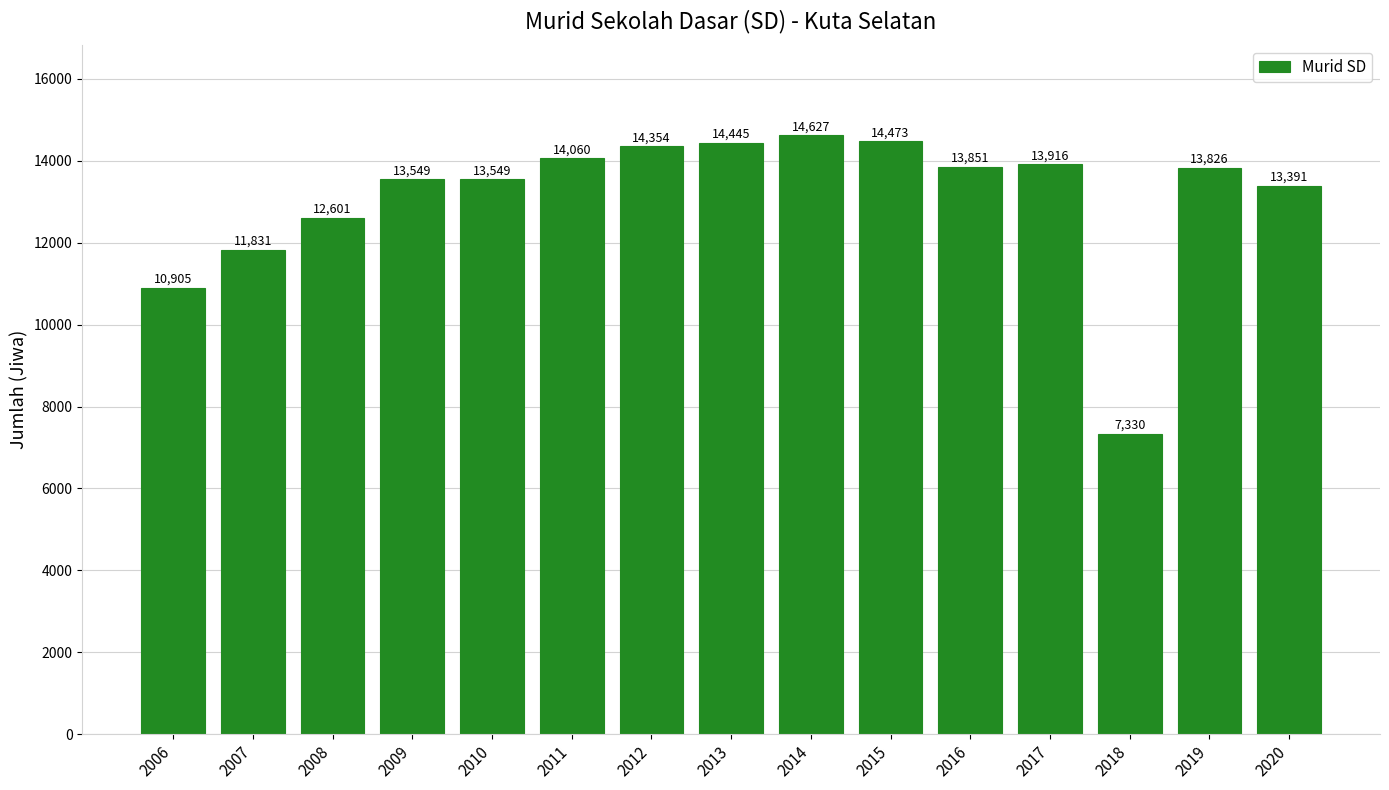

What is the difference between the maximum and minimum values?

7297